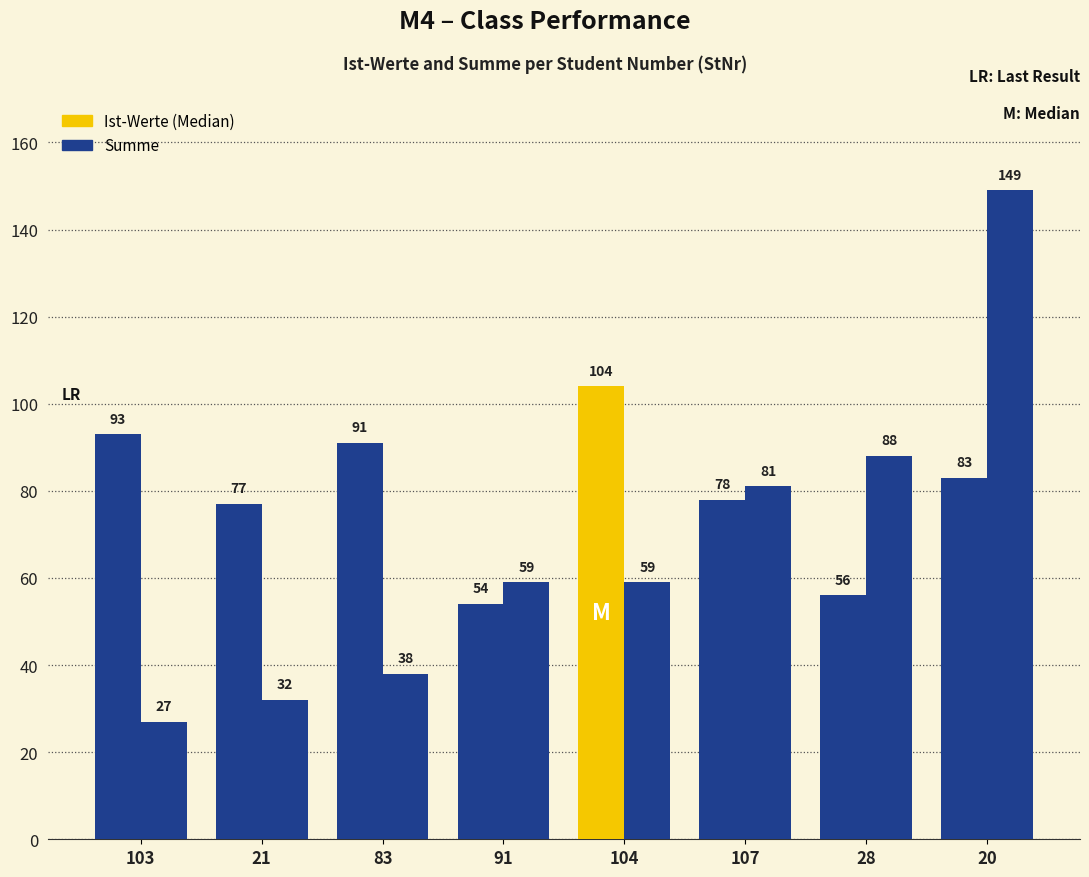

How many distinct data groups are displayed?

2